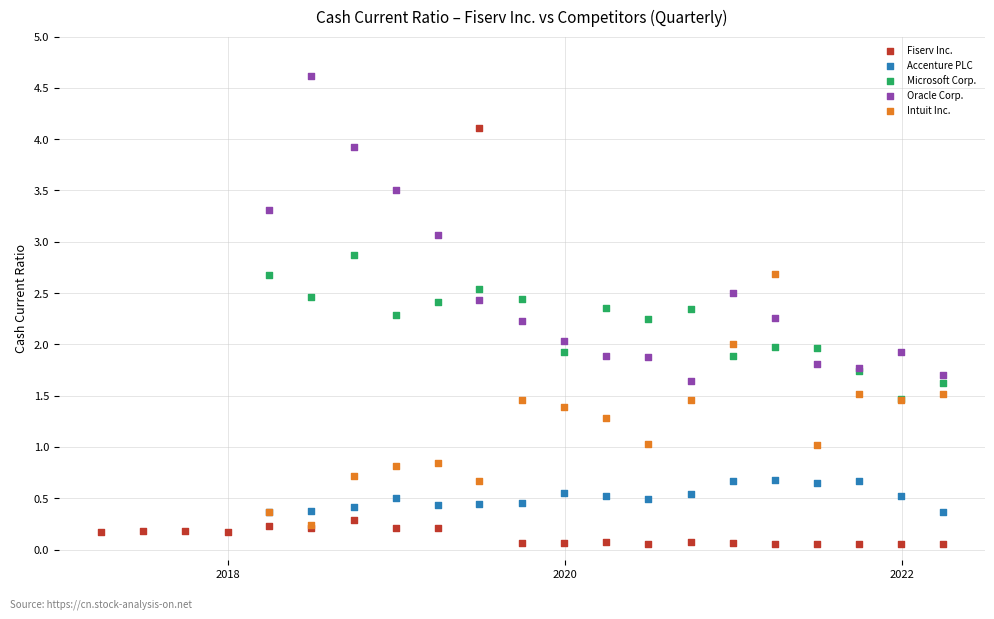

Which series has the largest Y range (max minus min)?

Fiserv Inc.